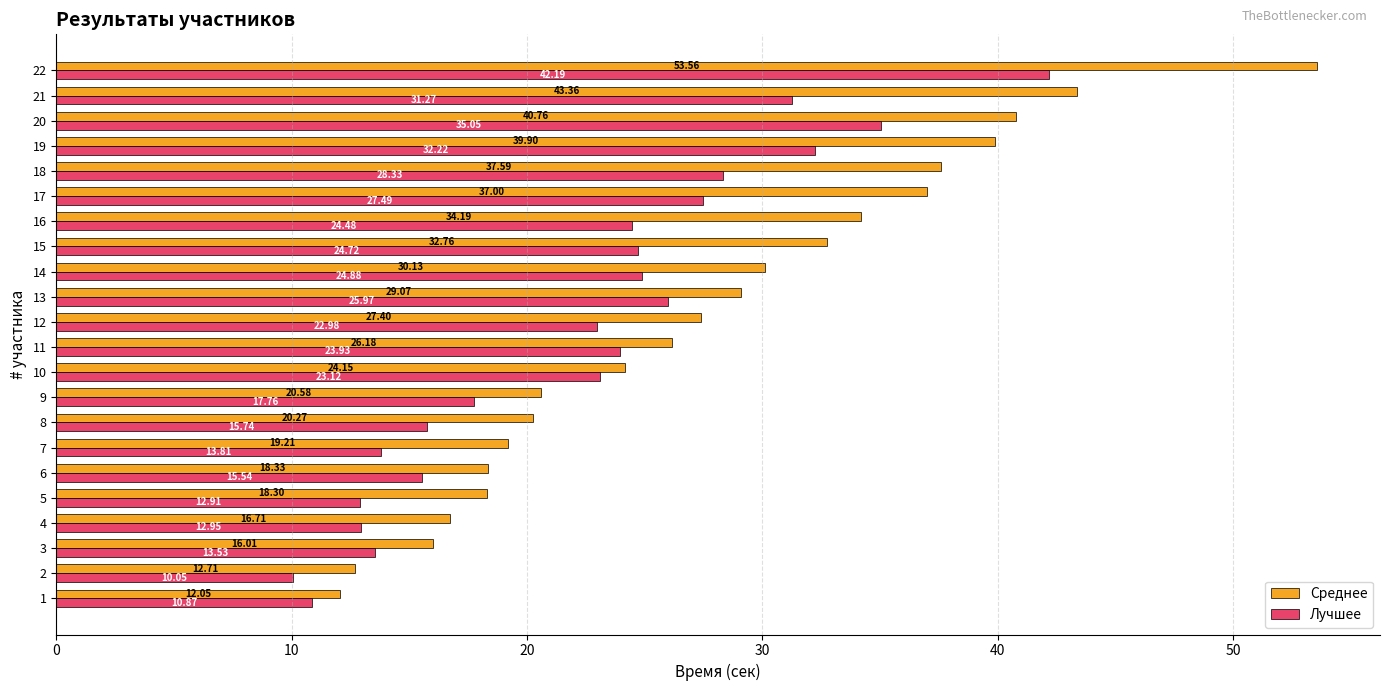

Which category has the highest value in the Среднее series?

22